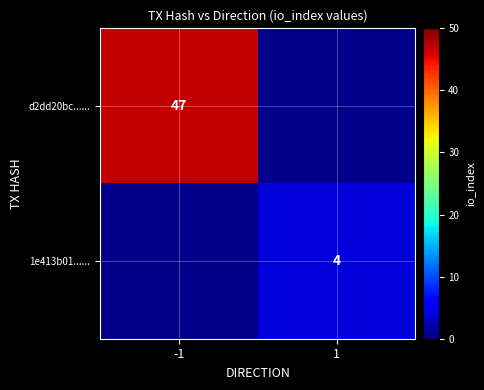

The value of d2dd20bc...... at -1 is 47. True or false?

True